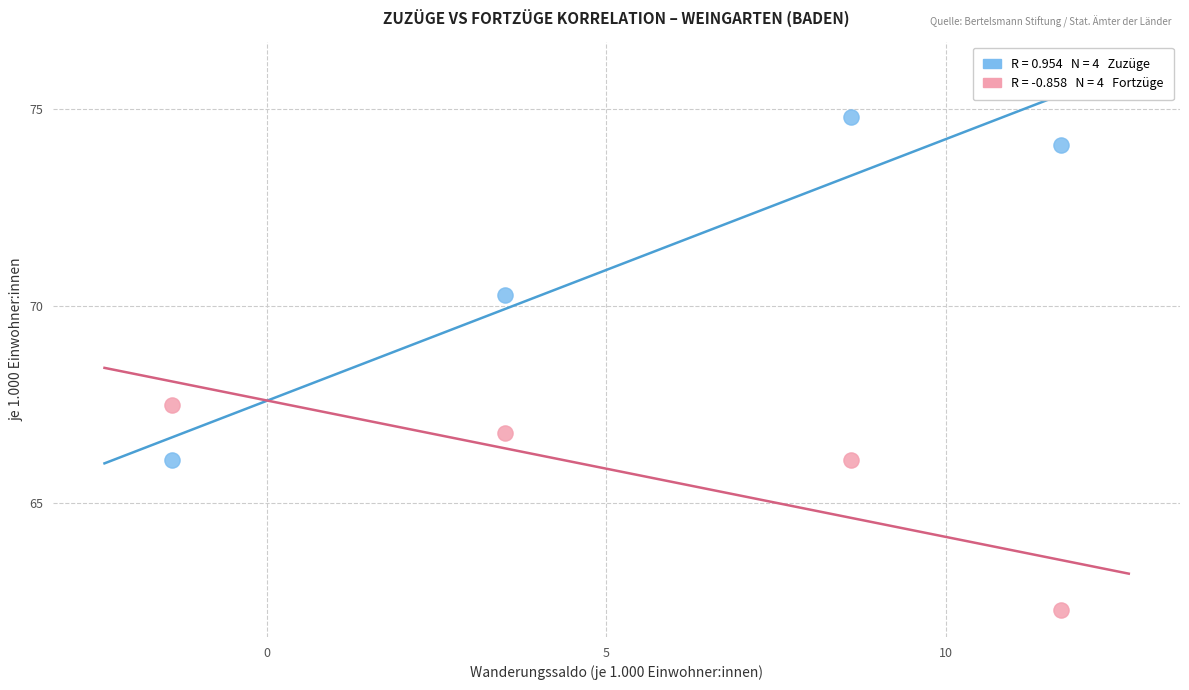

Across all data points, what is the average Y value?

68.5